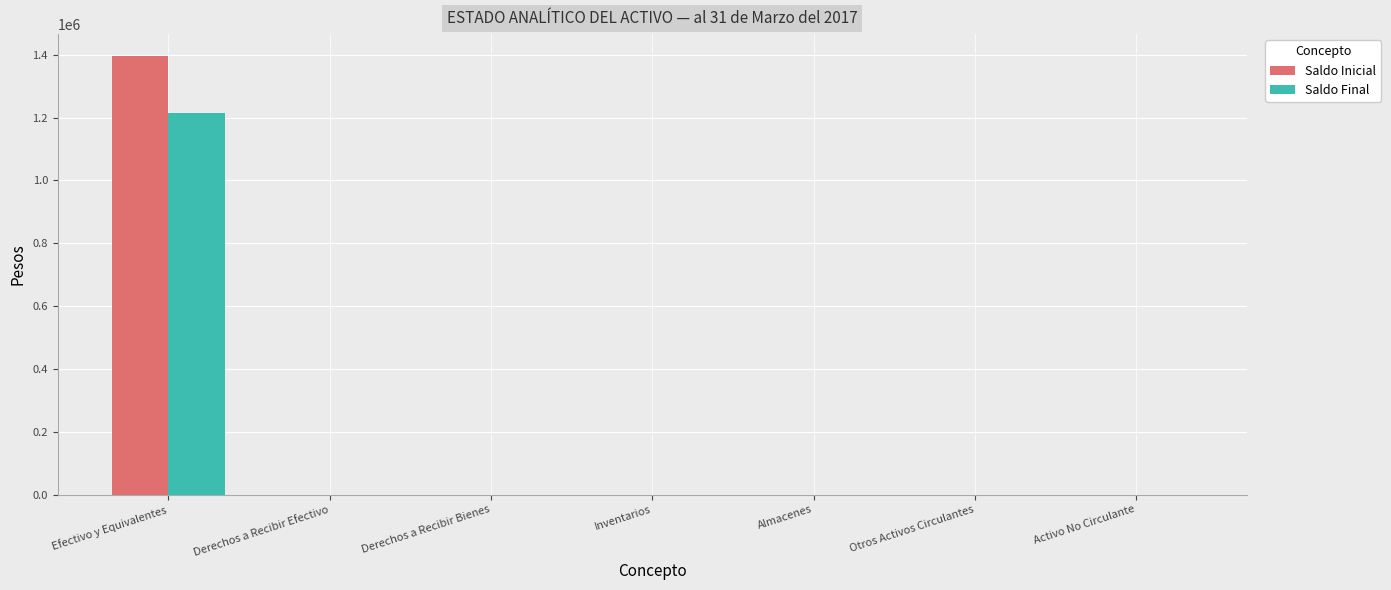

Which series has the largest total across all categories?

Saldo Inicial